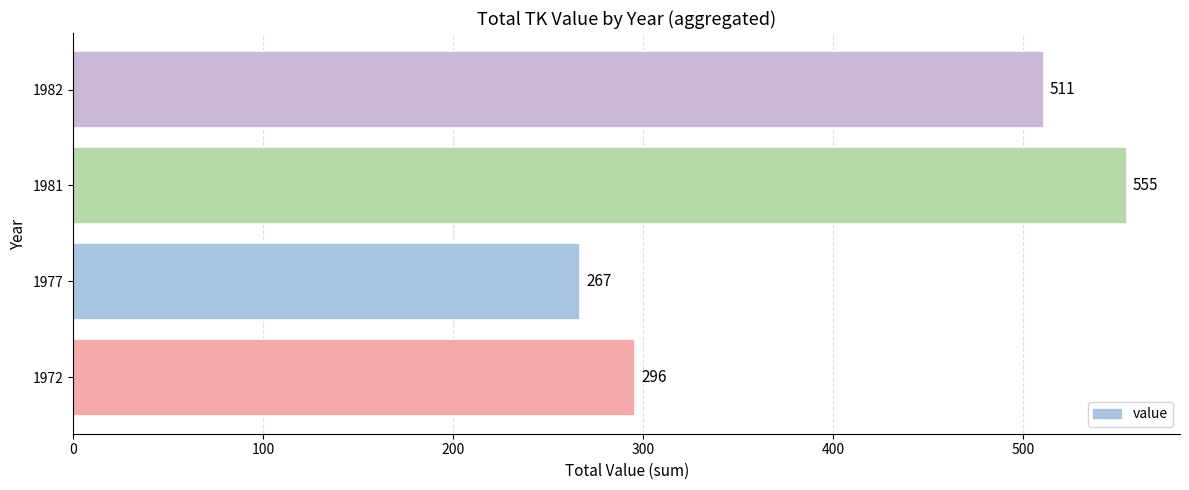

What is the ratio of the value at 1981 to the value at 1972?

1.9